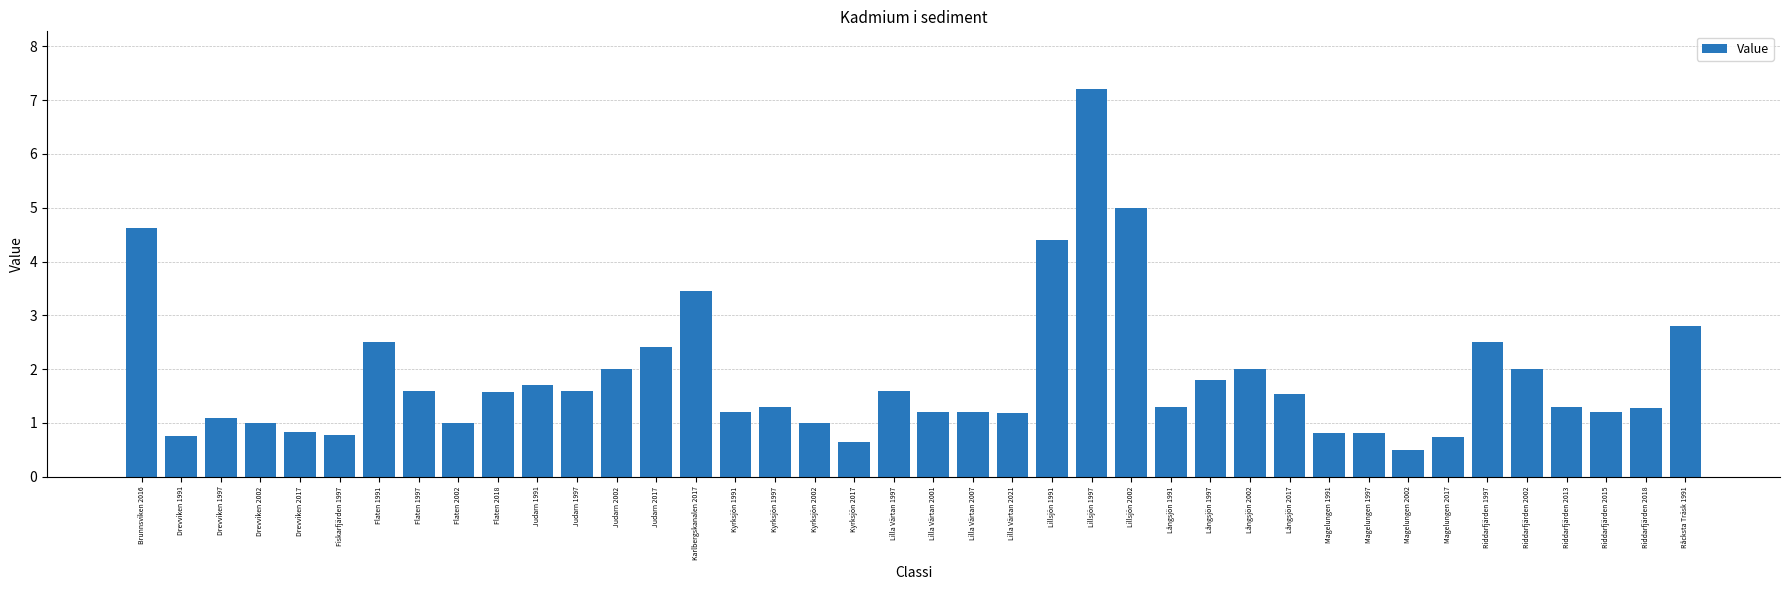

What is the value of the 30th bar from the left?

1.5